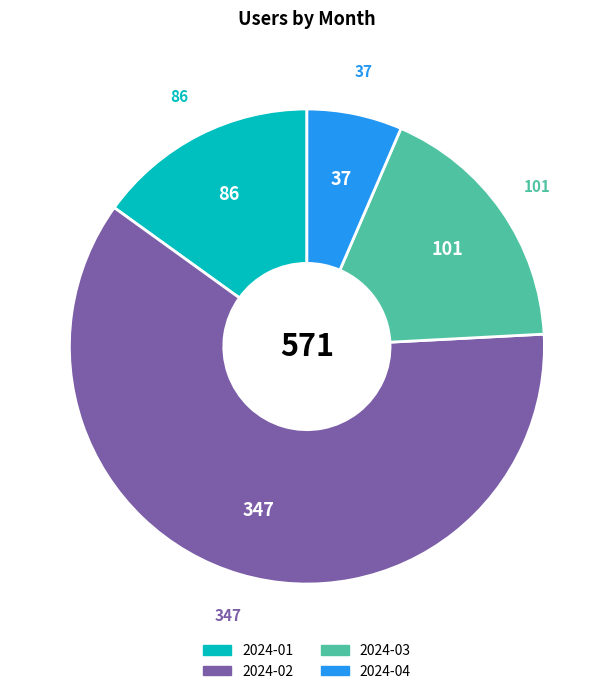

What is the largest slice in the pie chart?

2024-02